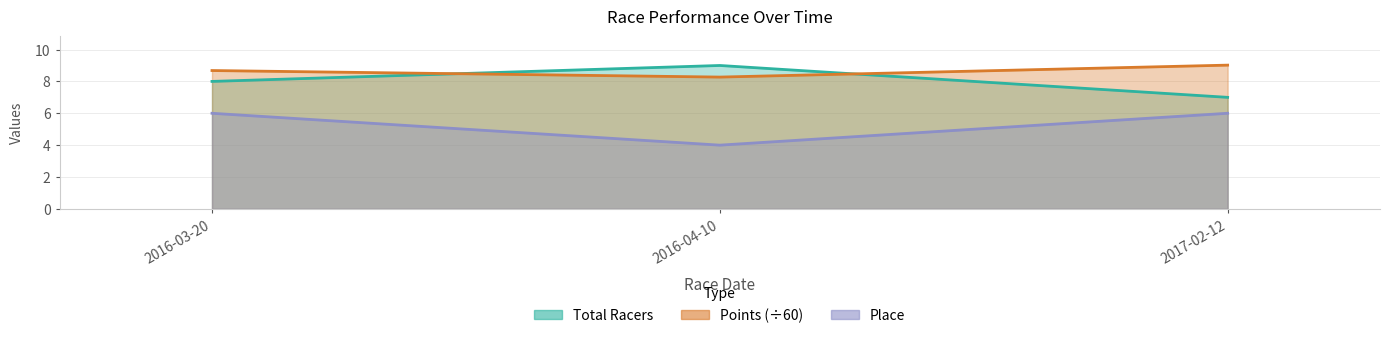

What are all the series names shown in the legend?

Total Racers, Points, Place